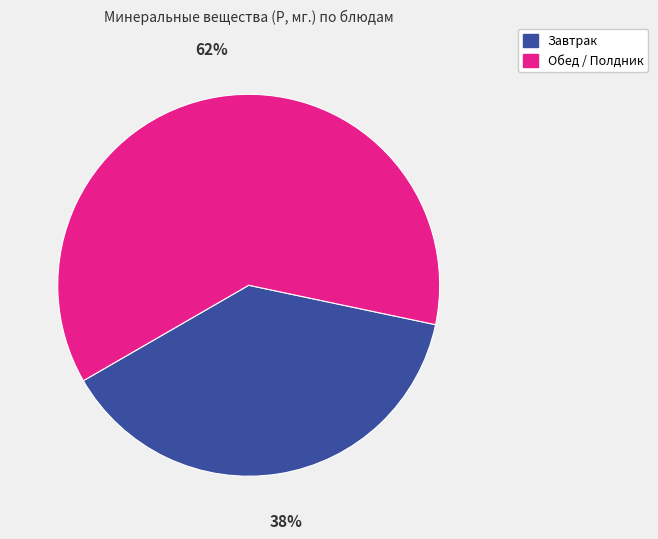

To the nearest percent, what is the average slice percentage?

50%